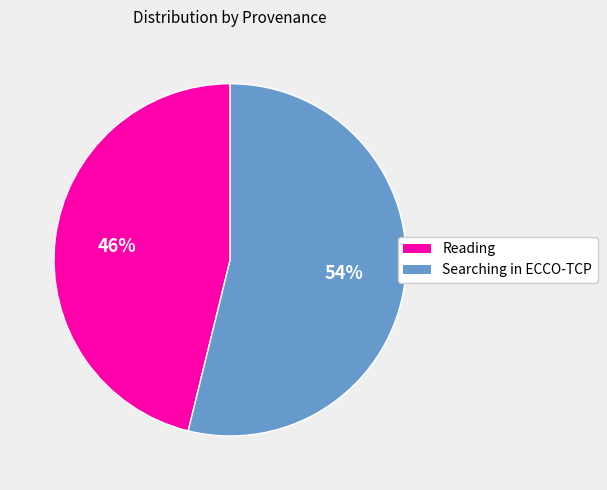

Is there a majority slice in this chart?

Yes